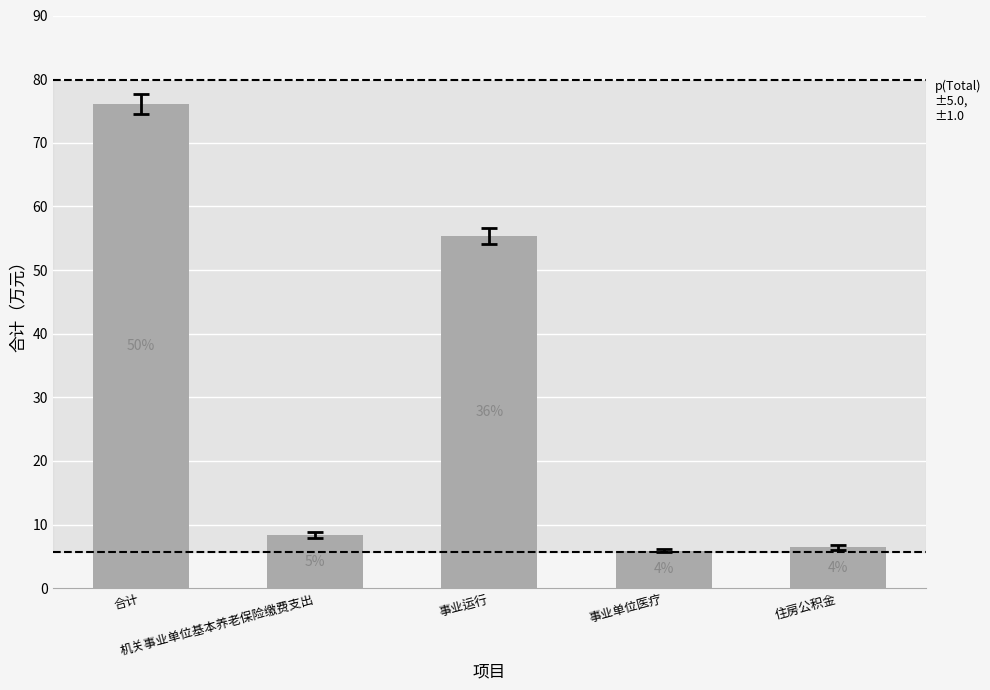

What is the average value?

30.4